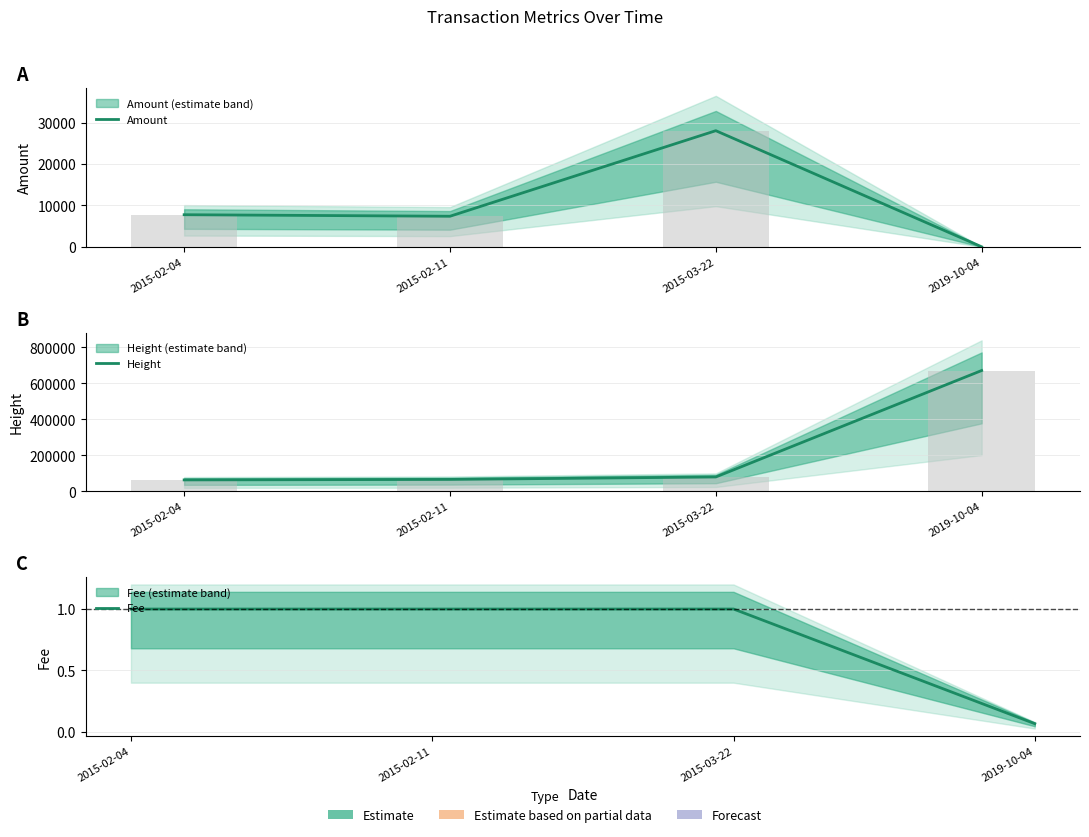

What is the total value across all series at 2015-02-04?

70919.0